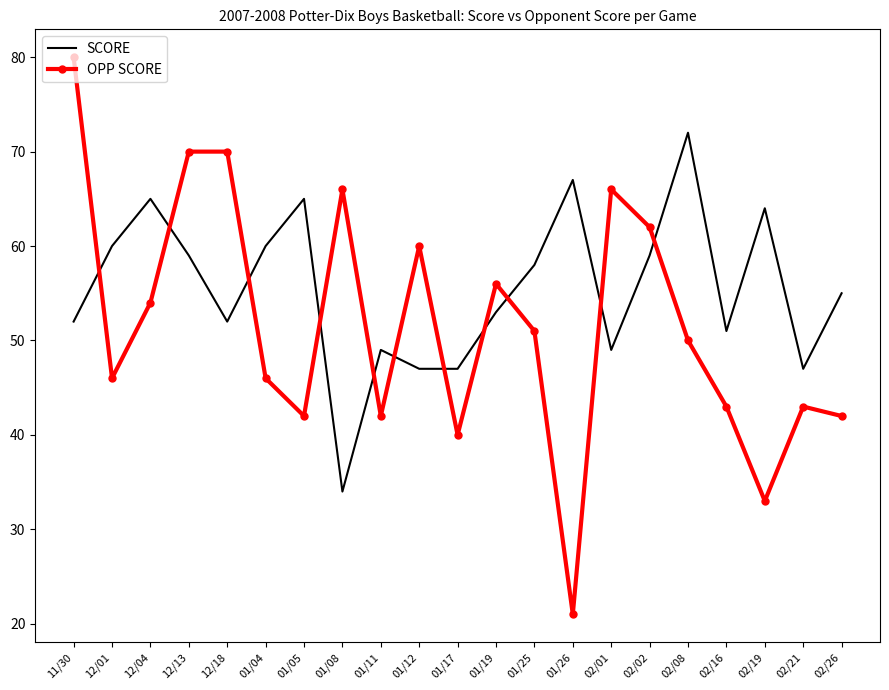

At 12/13, list the series in order from smallest to largest.

SCORE, OPP SCORE